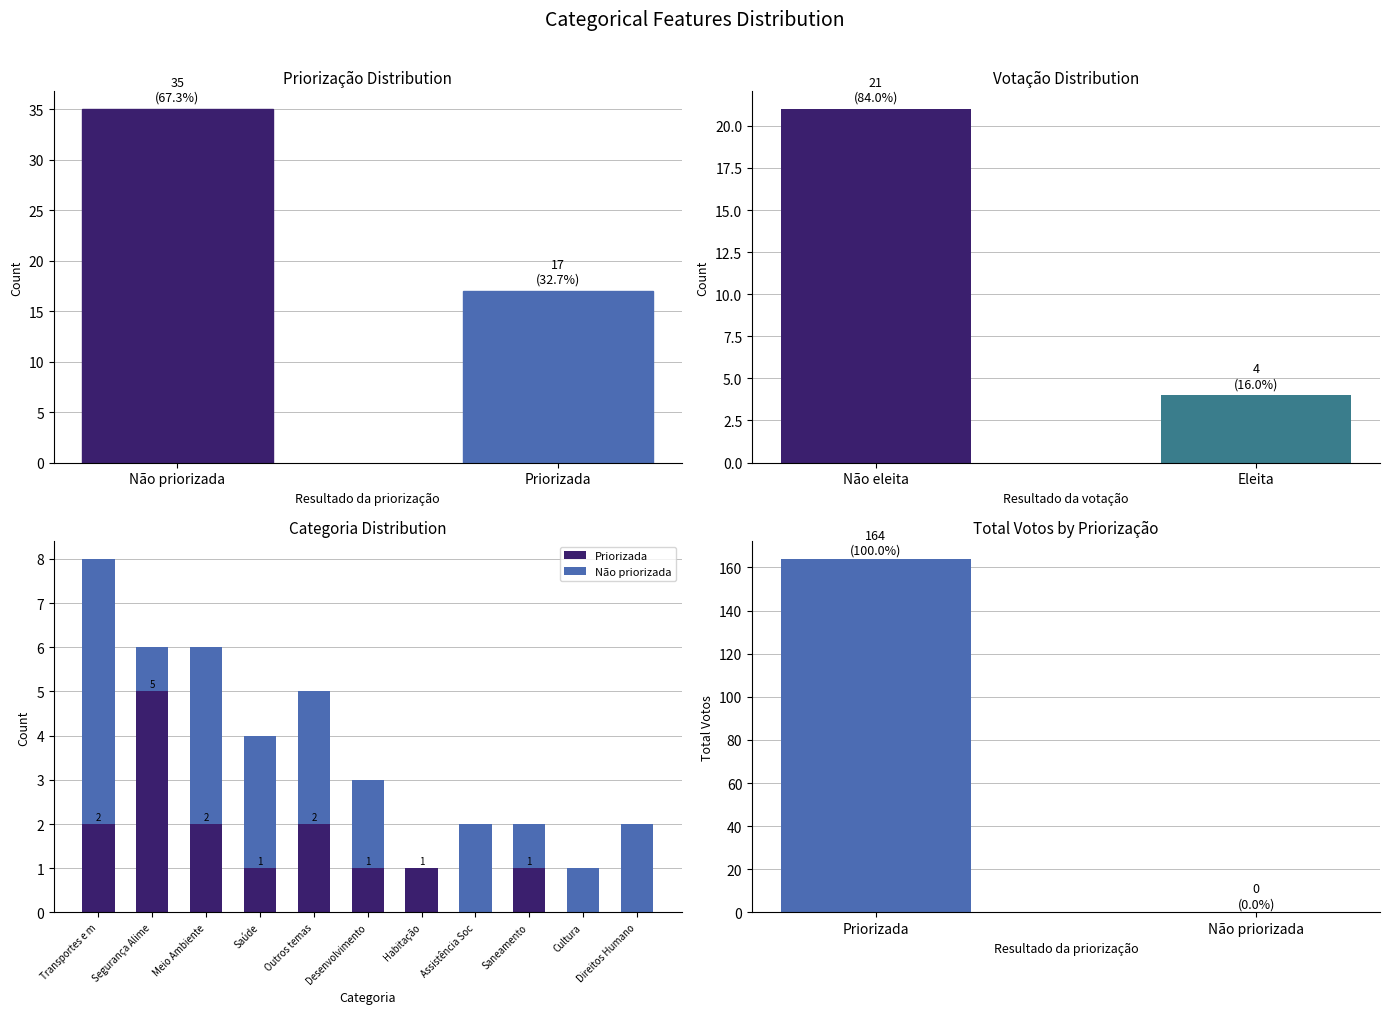

Count the Não priorizada values in the range 1 to 3.

8